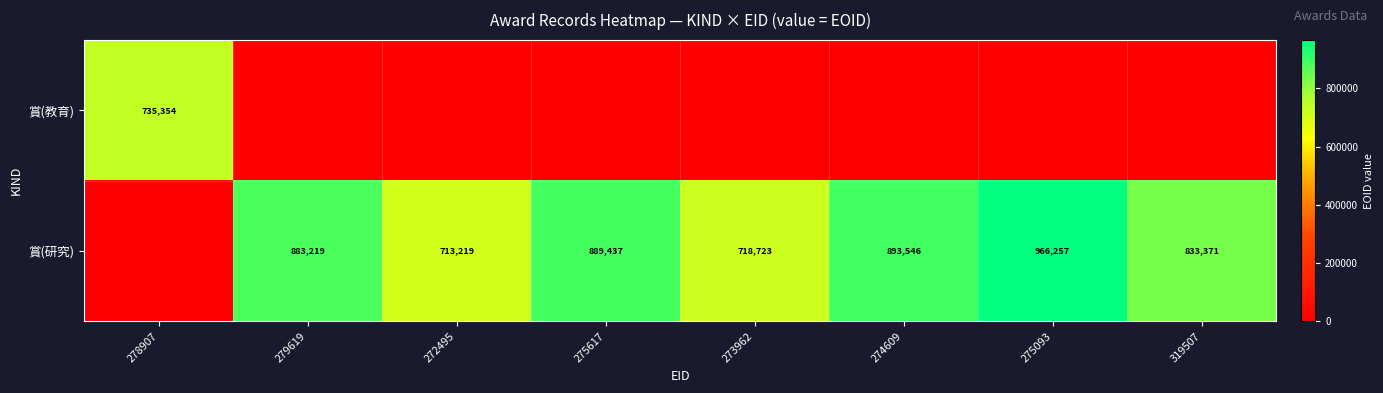

Is it true that 賞(研究) equals 438090 at 275617?

False